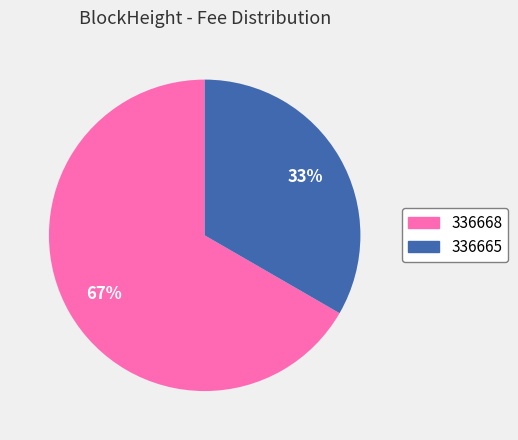

Do 336665 and 336668 together represent more than half of the pie?

Yes